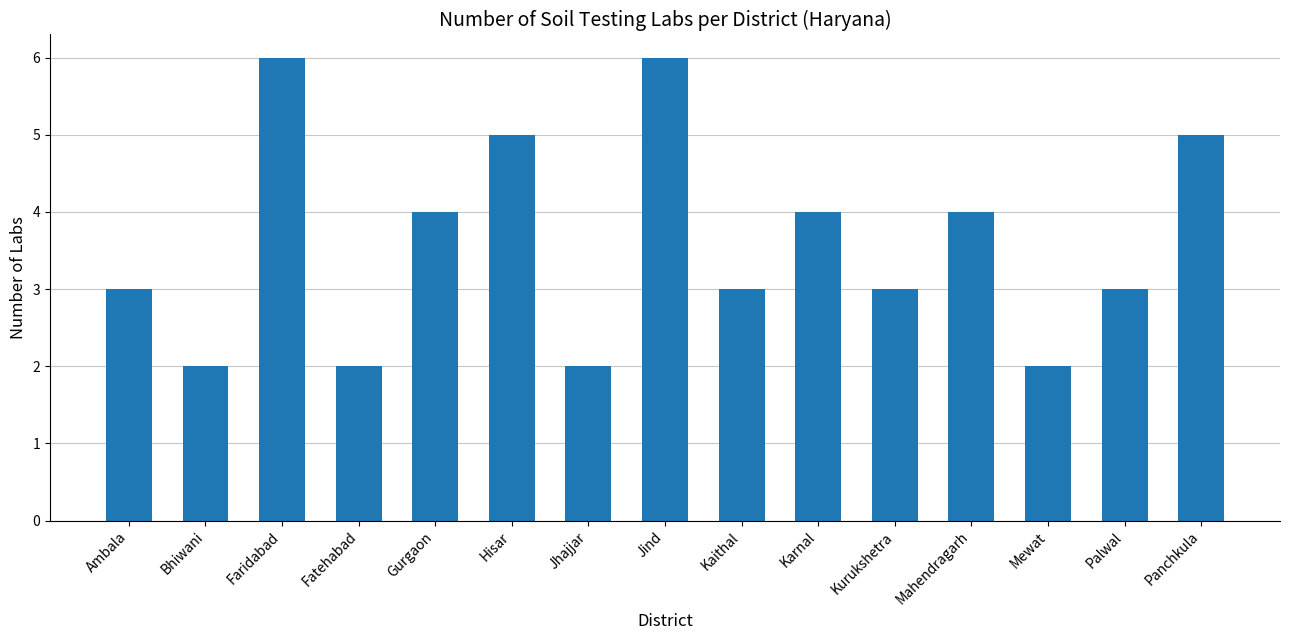

What is the sum of all values?

54